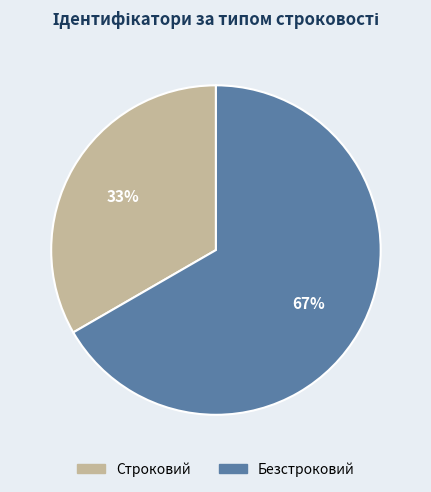

Do Безстроковий and Строковий together represent more than half of the pie?

Yes